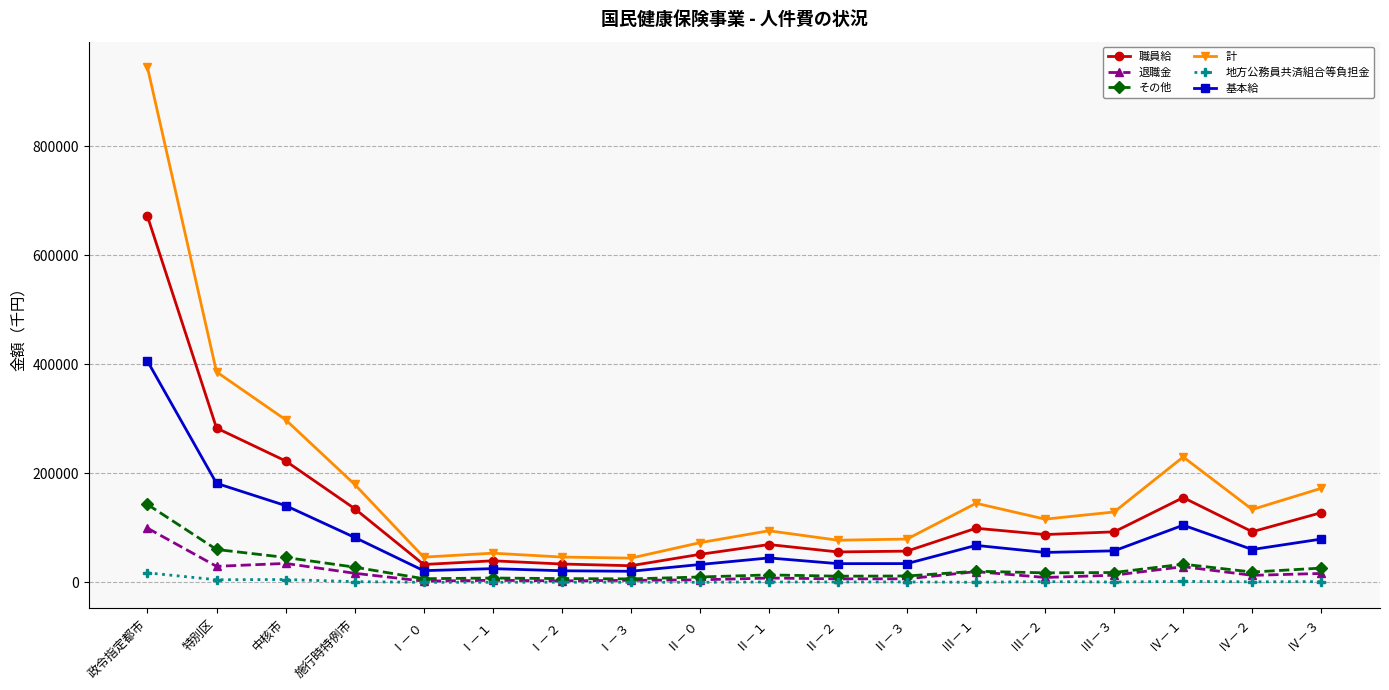

True or false: 地方公務員共済組合等負担金 and 計 cross at least once.

False